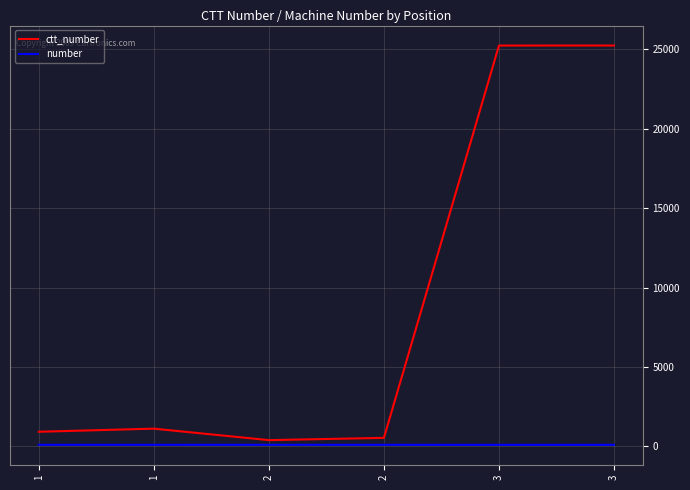

What are all the series names shown in the legend?

ctt_number, number